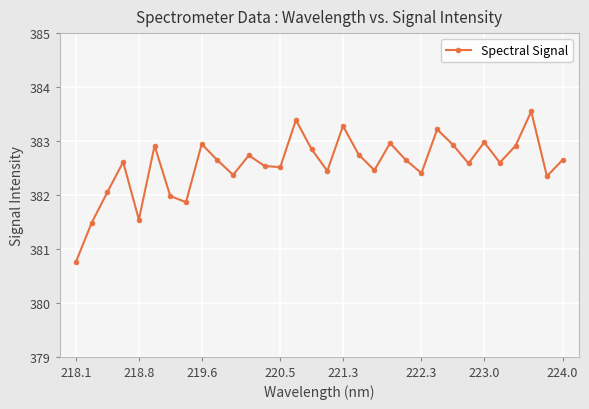

How many interior local valleys (lower than both neighbors) does the data have?

10